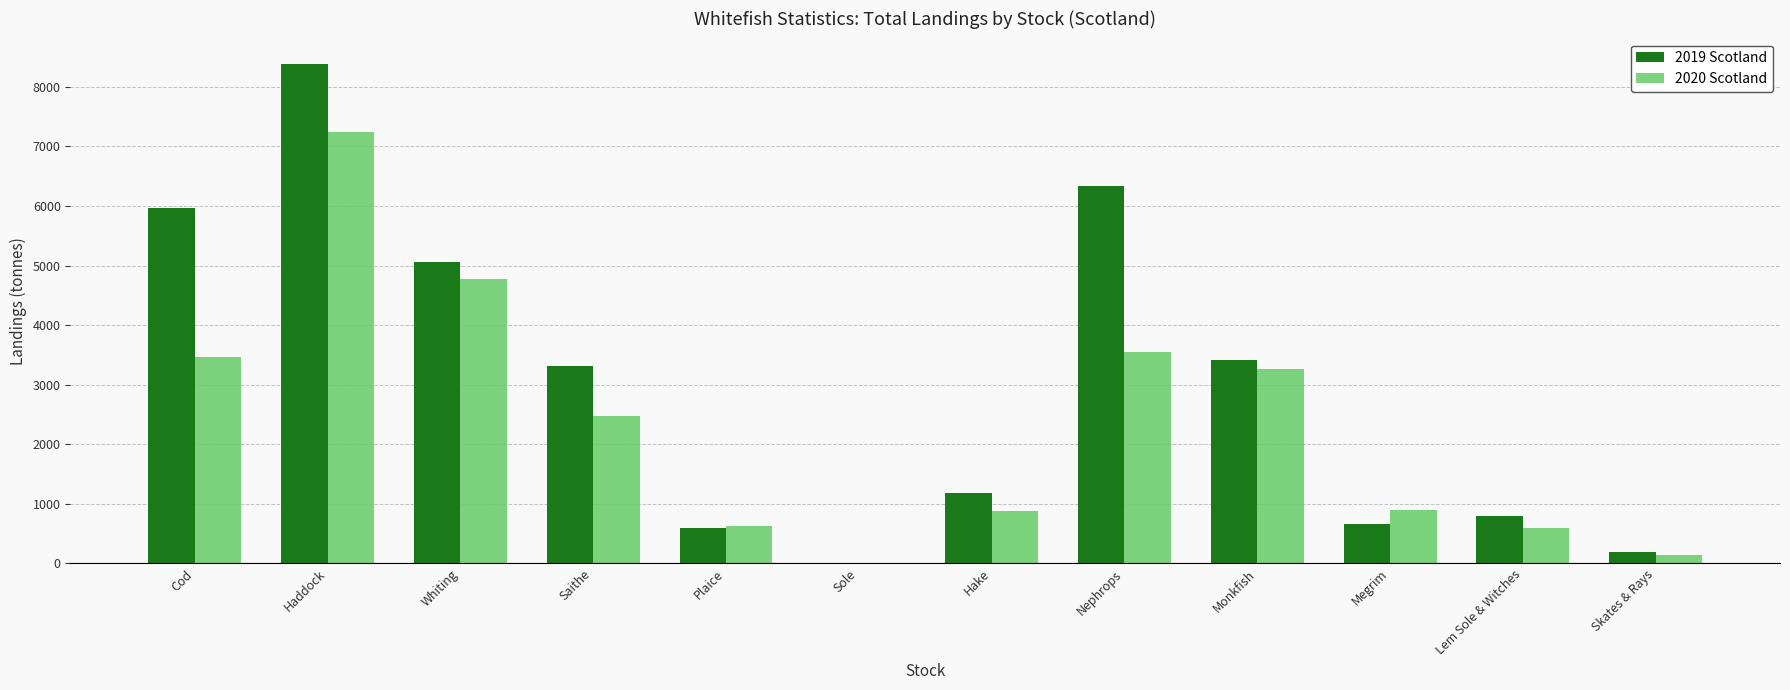

Is it true that 2019 Scotland equals 663.5 at Megrim?

True